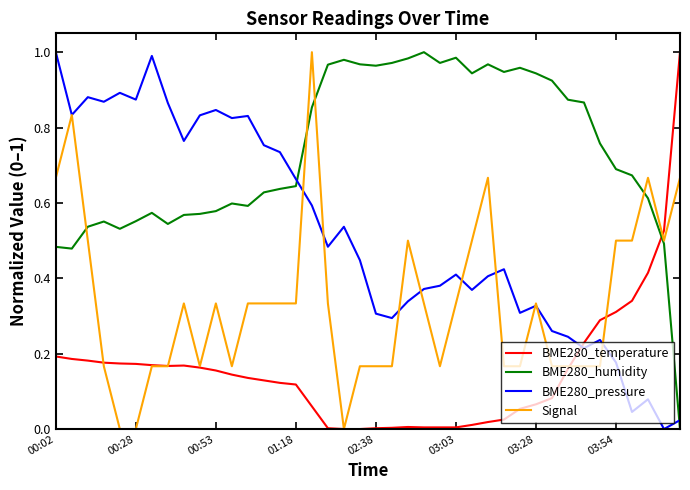

Rank the series by their average value, from highest to lowest.

BME280_humidity, BME280_pressure, Signal, BME280_temperature